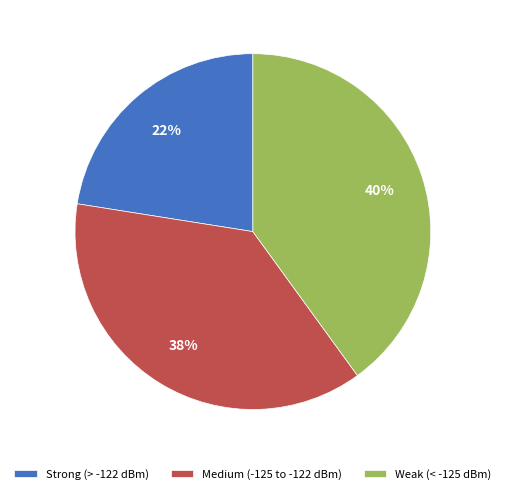

How many slices are in this pie chart?

3